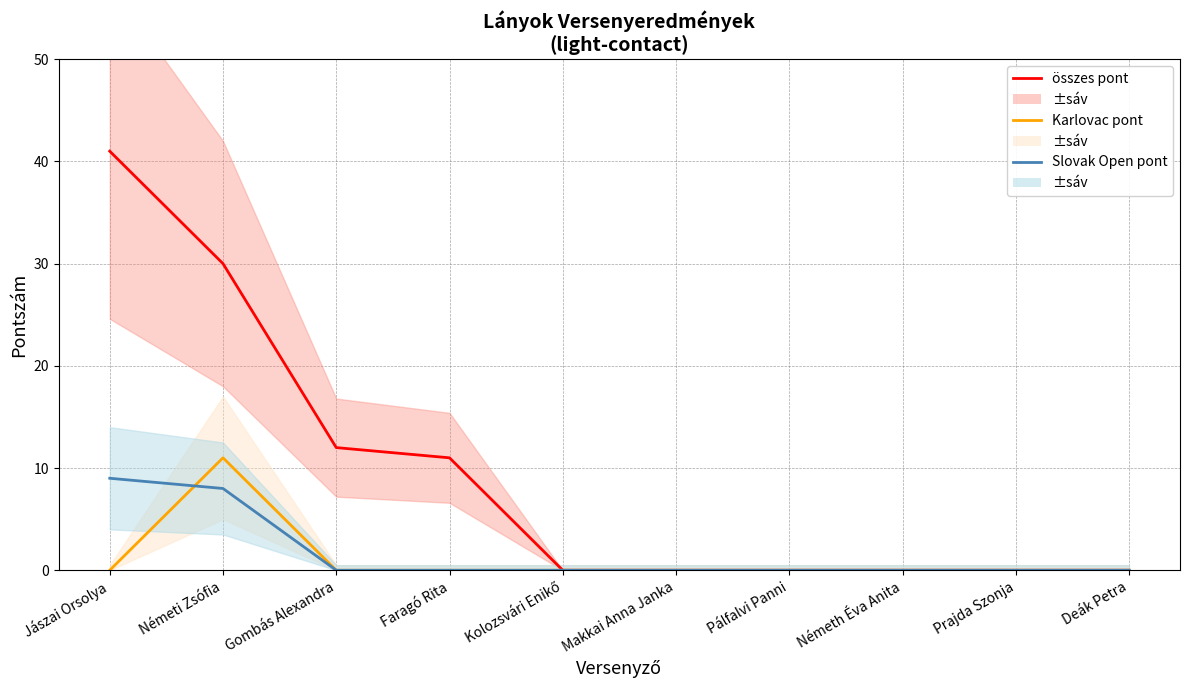

Count the number of categories in the chart.

10